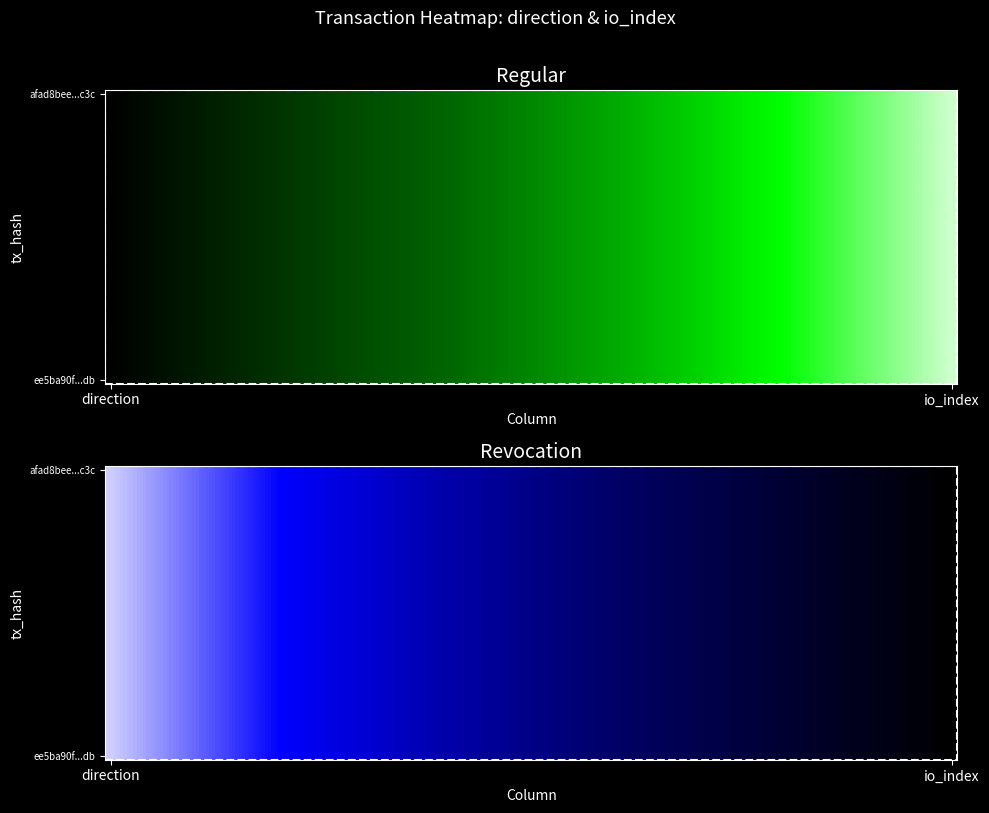

What is the difference between the afad8beed3fc53643bba3f9299ccf4a5b93ca3c values at 1 and -1?

121